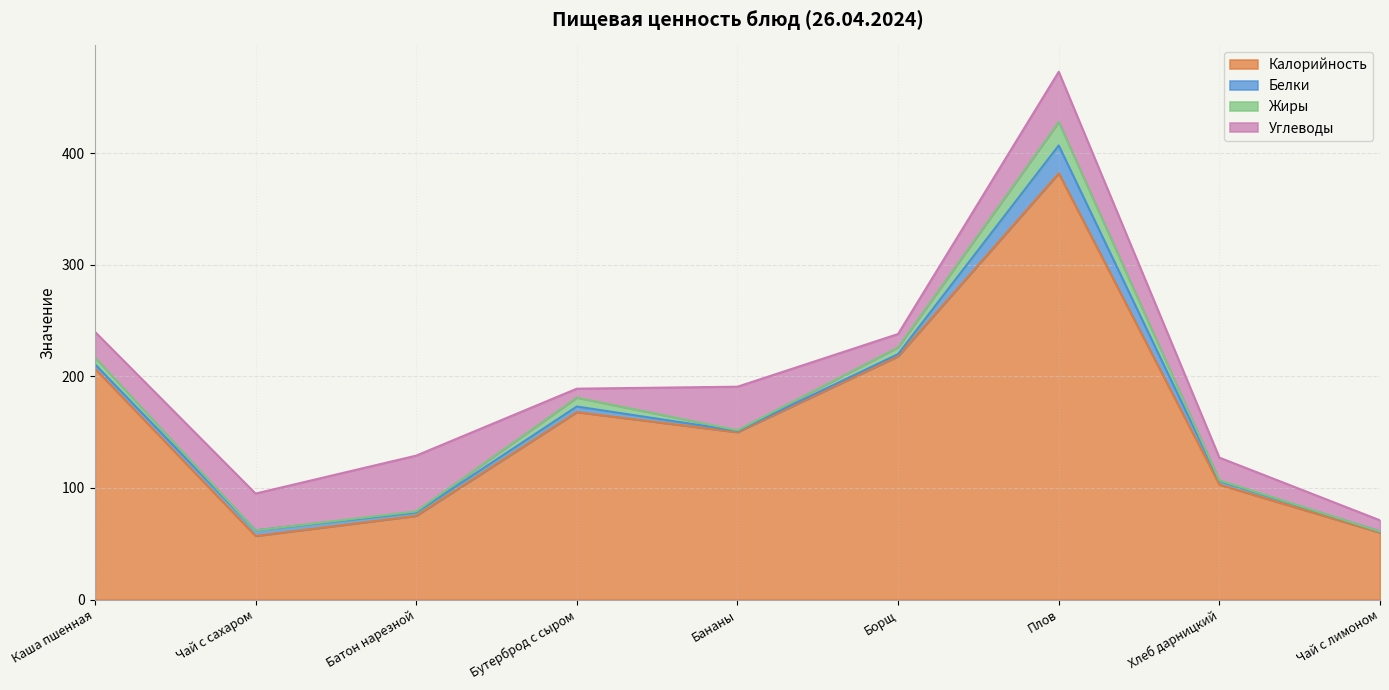

What is the label of the 1st point from the left?

Каша пшенная